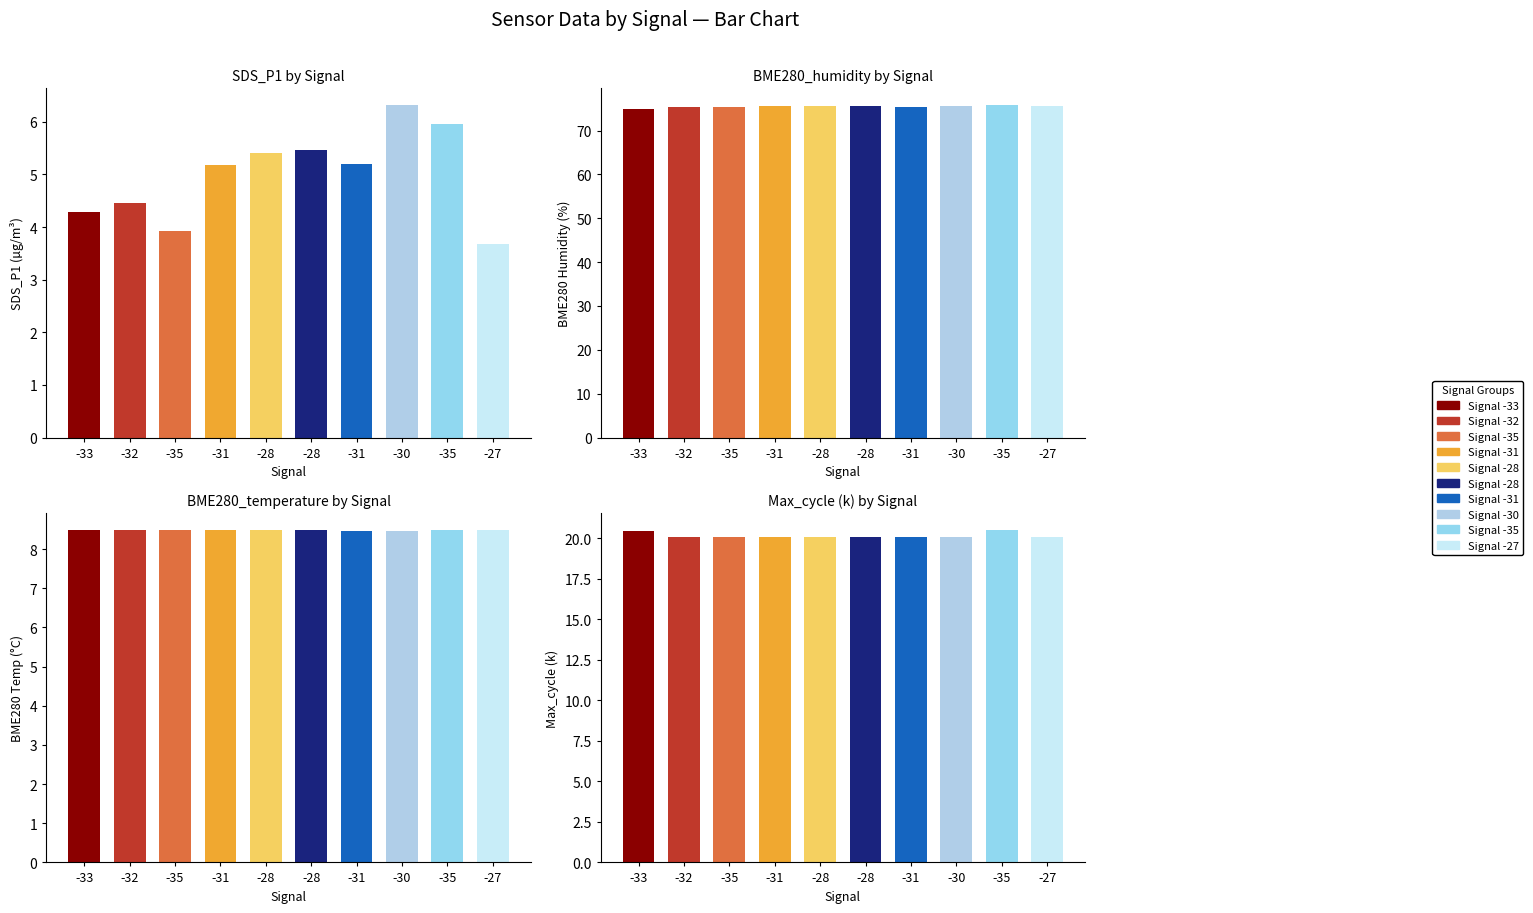

Count the BME280_temperature values in the range 8 to 9.

10